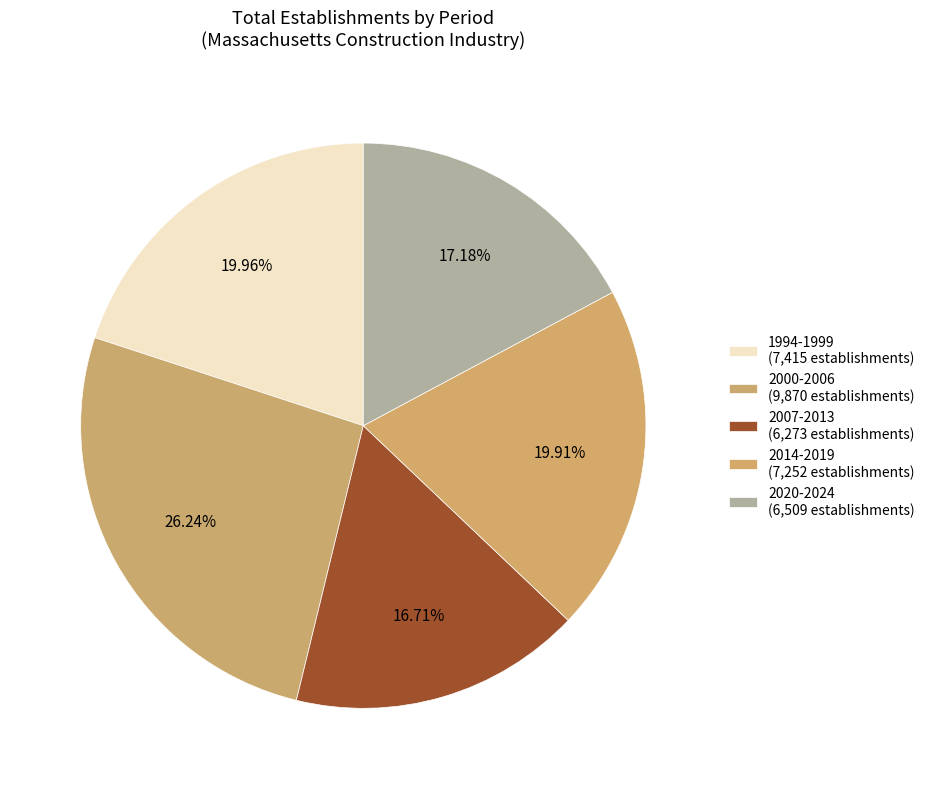

How many segments does this pie chart have?

5